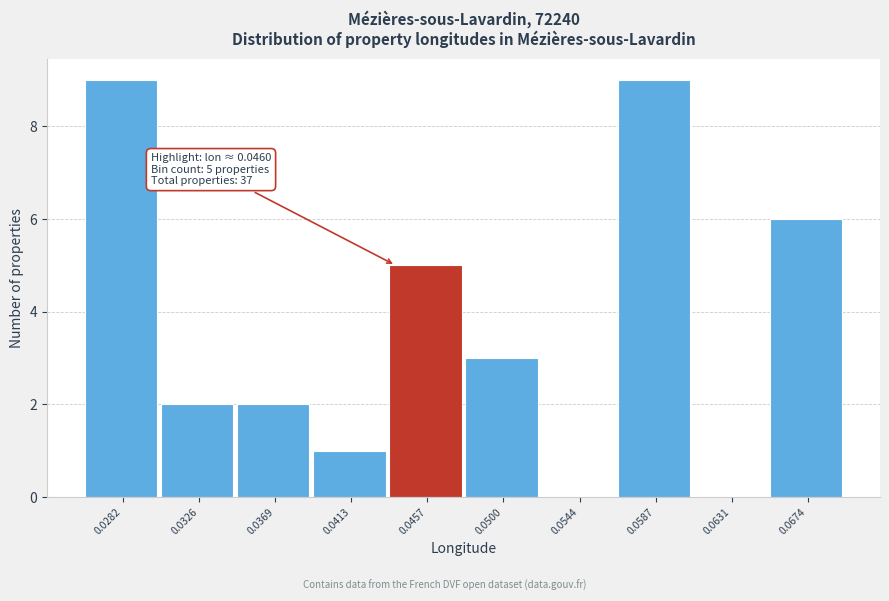

Reading left to right, what are all the values shown in this chart?

0.0282=9	0.0326=2	0.0369=2	0.0413=1	0.0457=5	0.0500=3	0.0544=0	0.0587=9	0.0631=0	0.0674=6